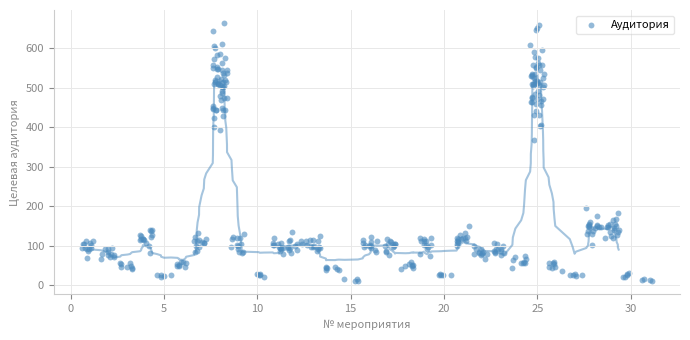

What is the range of Y values (max minus min)?

655.0